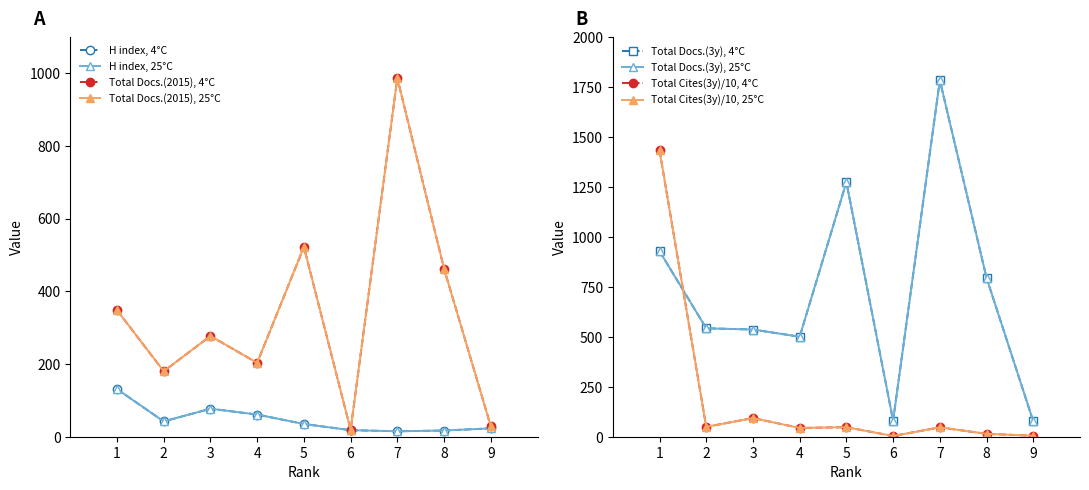

What is the total value across all series at 4?

807.8